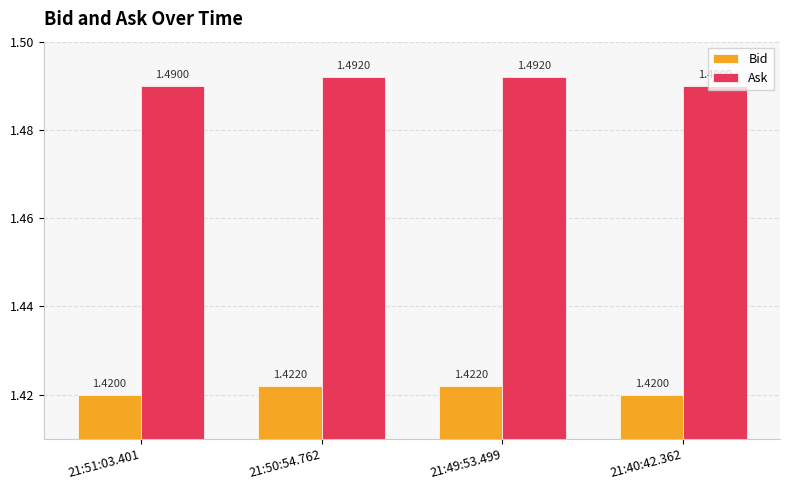

What is the label of the 3rd bar from the right?

21:50:54.762